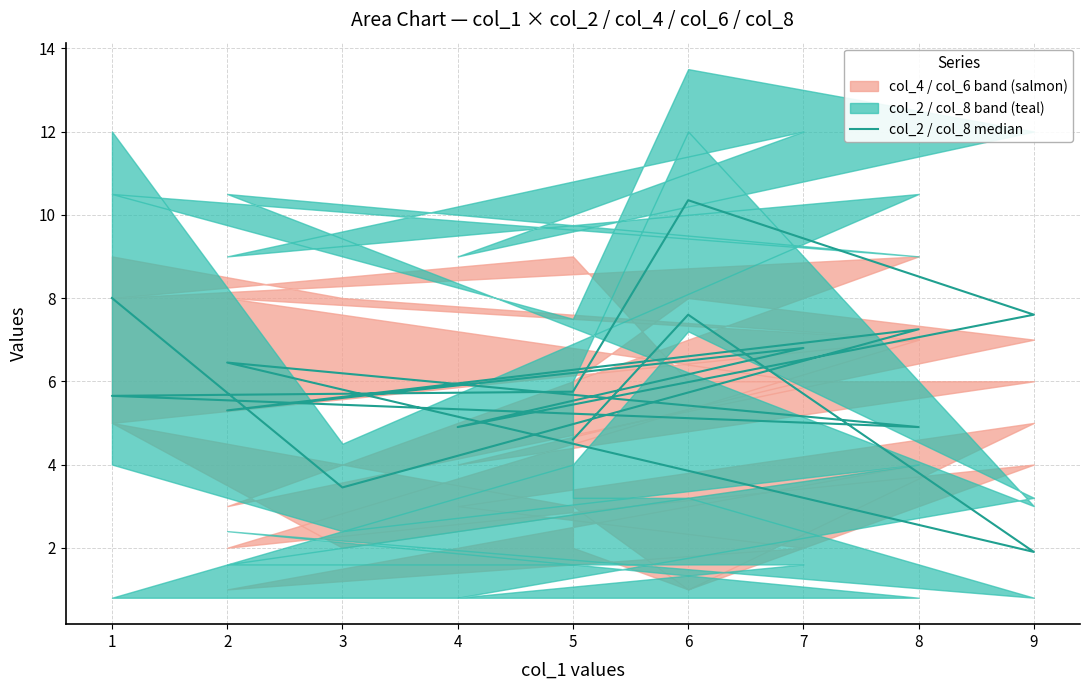

What is the difference between the second highest and minimum values?

6.1